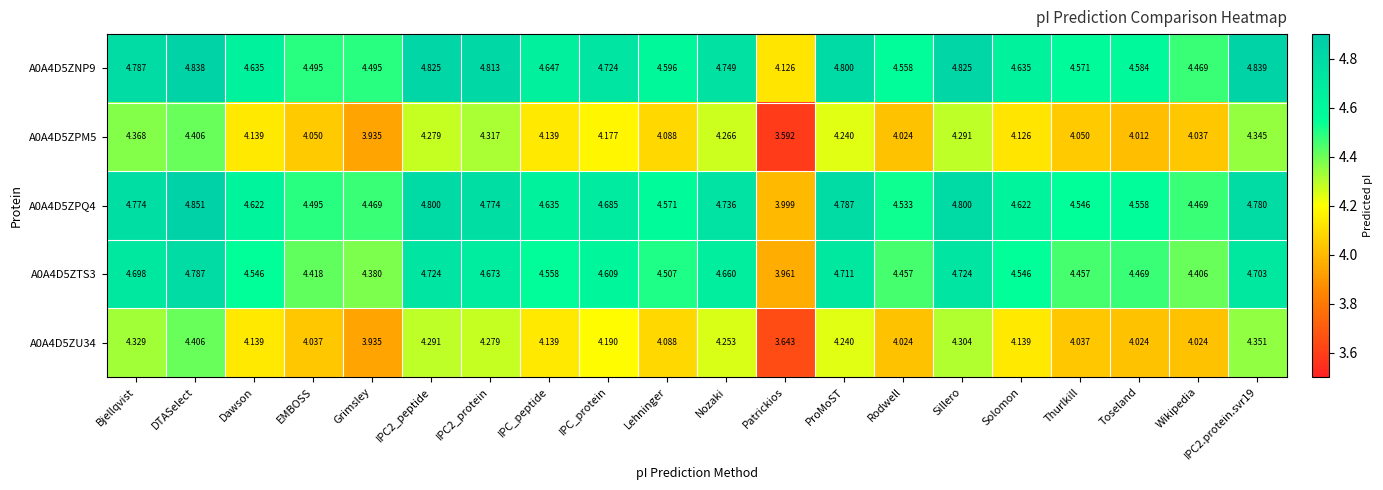

Where is A0A4D5ZPM5 nearest to the value 3?

Patrickios